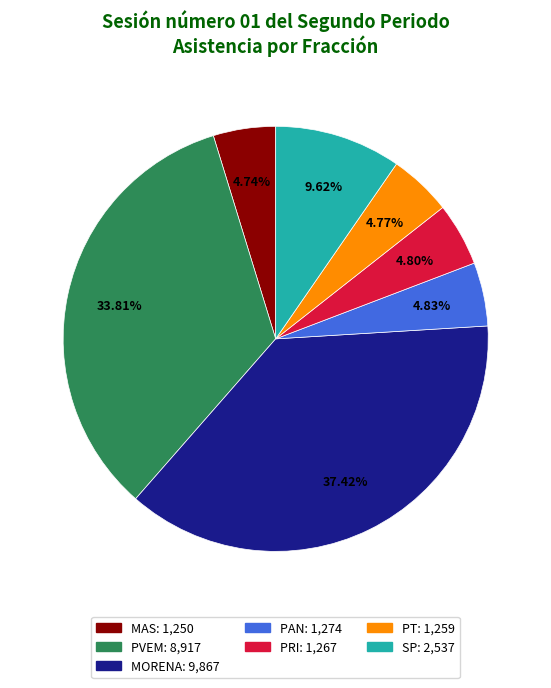

Is there any slice that represents more than half of the pie?

No